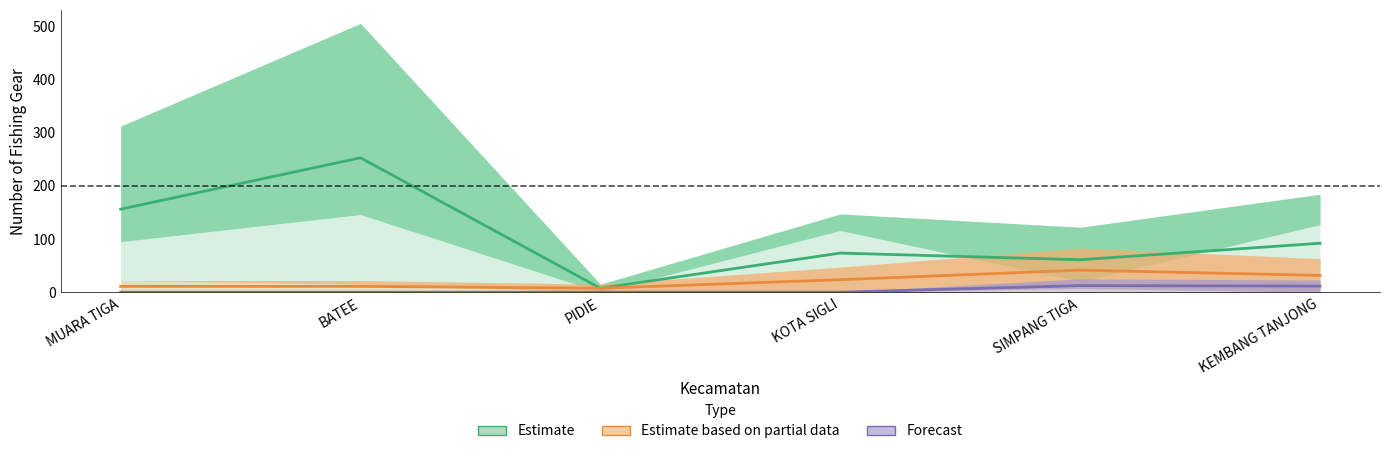

Which series has the widest spread of values?

Estimate